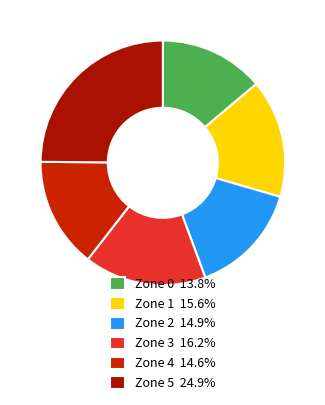

Is Zone 2 the majority of the pie?

No